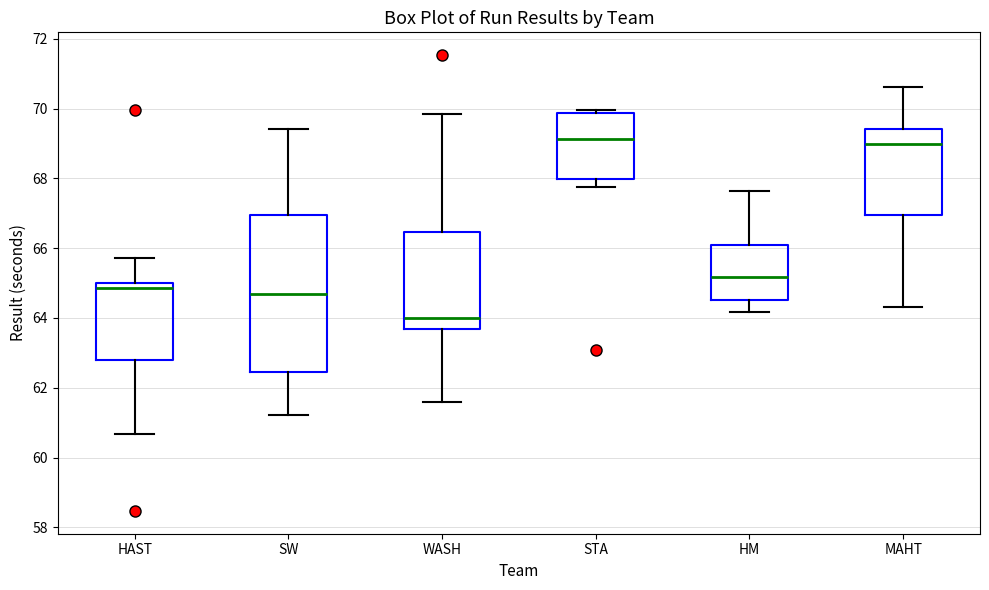

Where does the median line of the box for STA sit on the y-axis? The values are not printed on the chart, so give them approximately, as read against the axis.

69.2